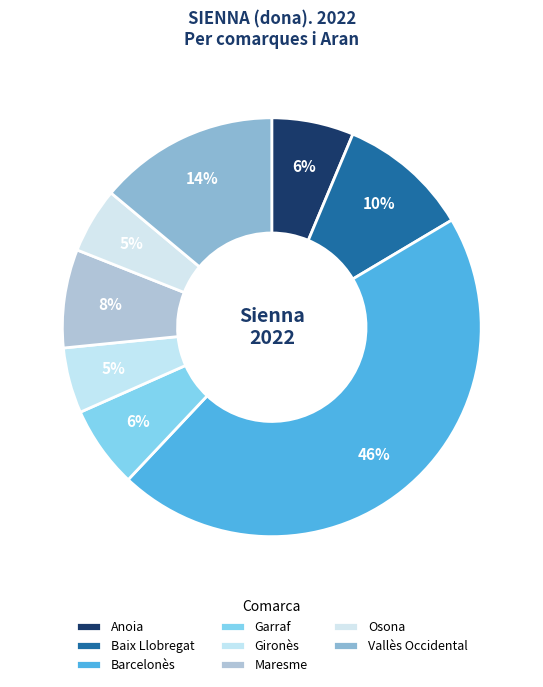

To the nearest percent, what portion does Barcelonès represent?

46%